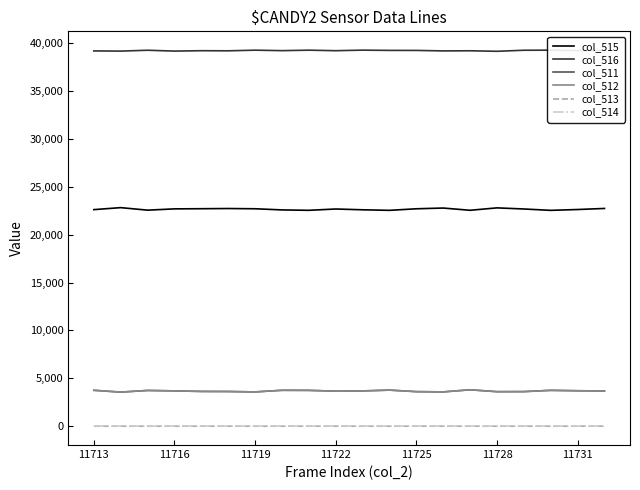

True or false: col_511 and col_513 intersect in this chart.

False